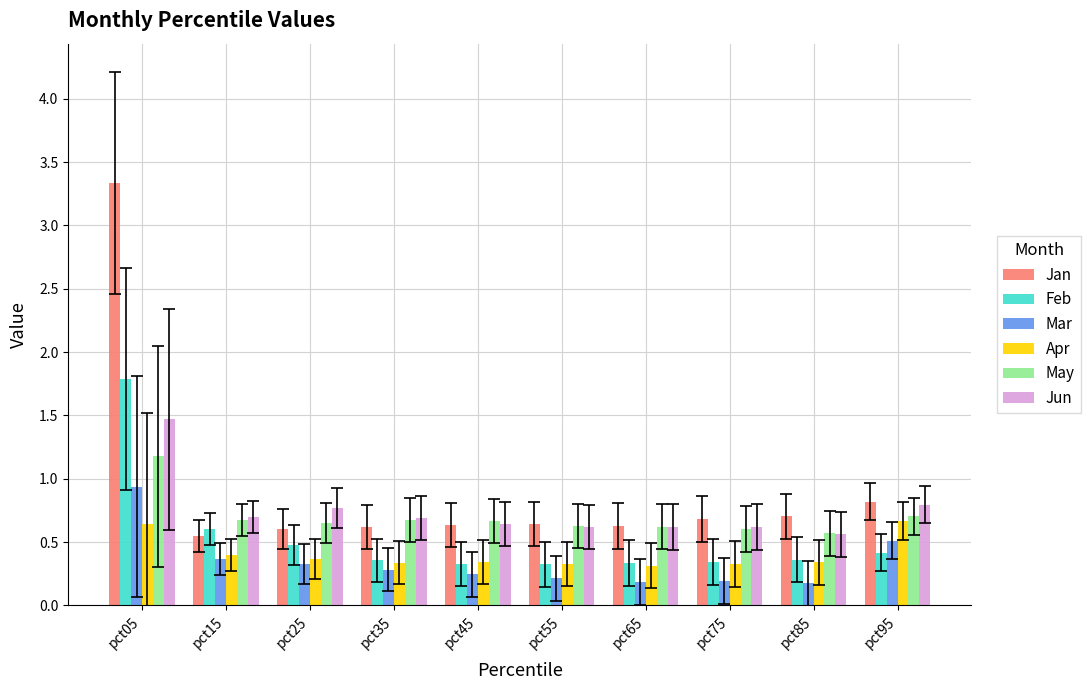

What is the value of the Feb bar at the 7th from the left?

0.3